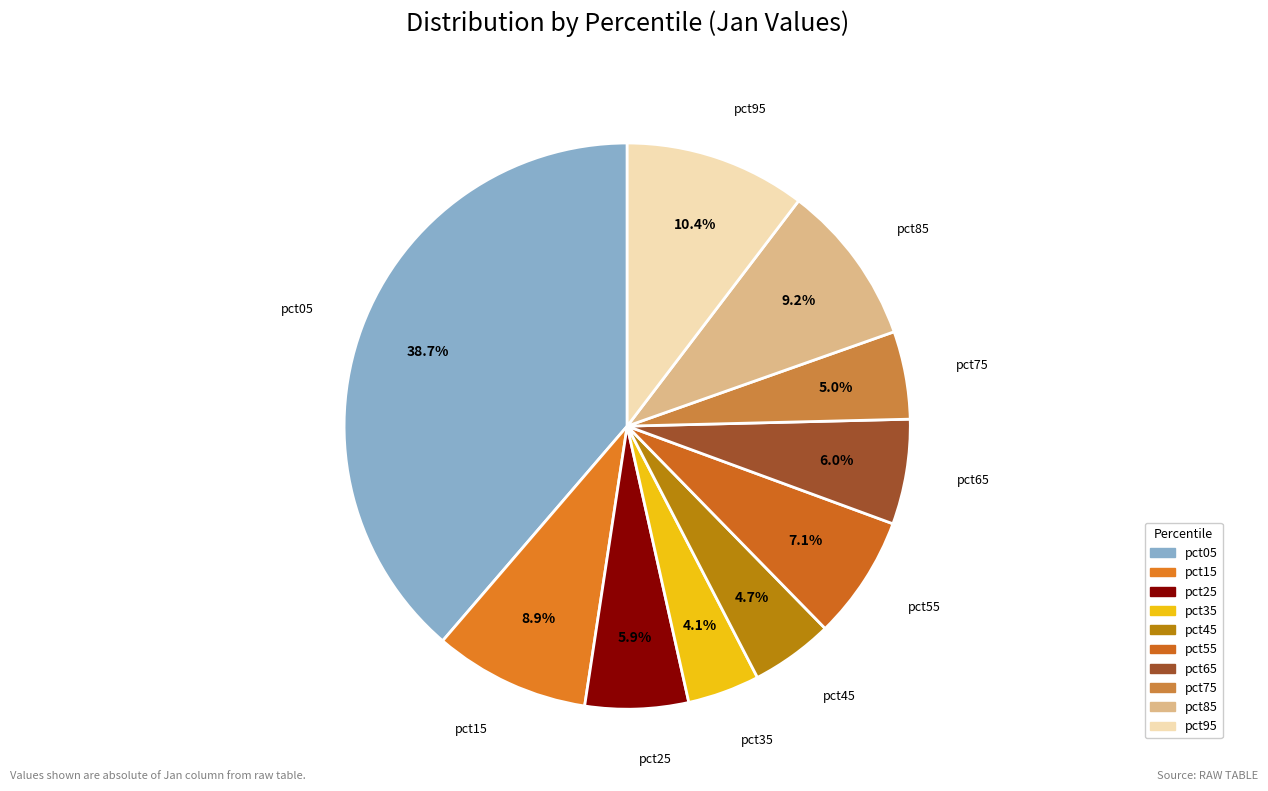

Does any single category account for the majority?

No